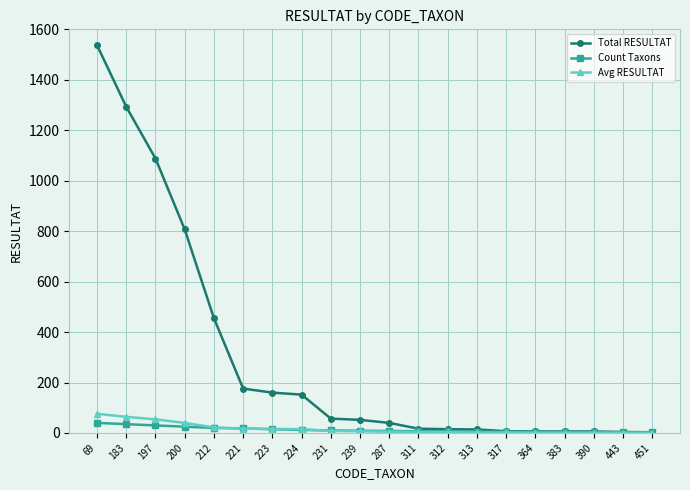

Where is Total RESULTAT nearest to the value 770?

200